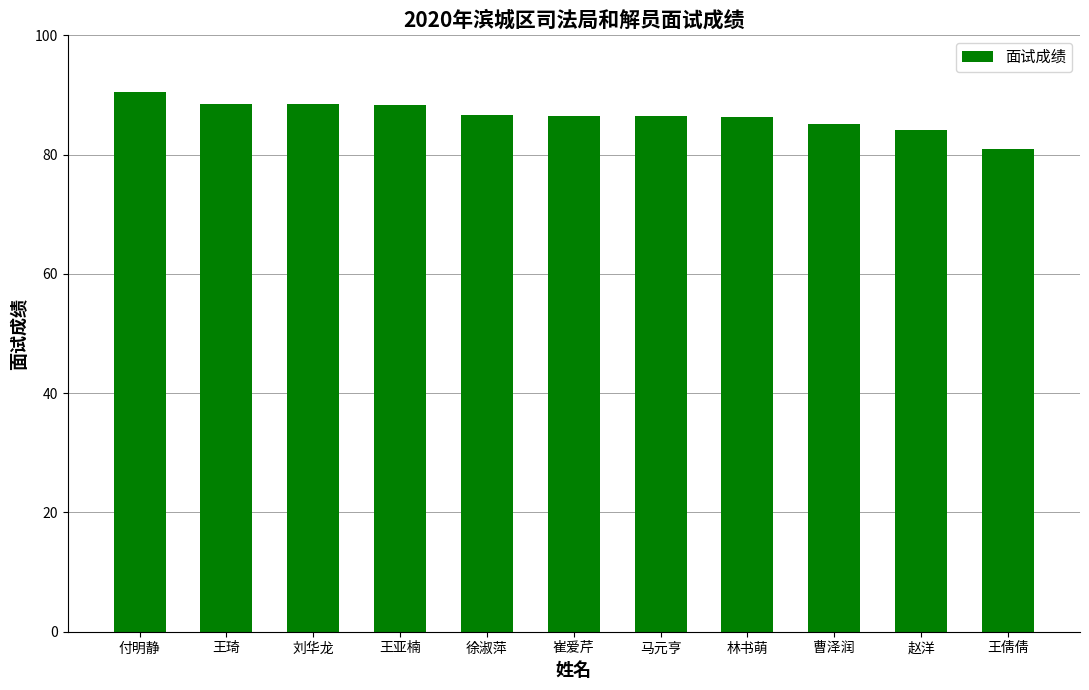

What is the difference between the values at 曹泽润 and 王倩倩?

4.2